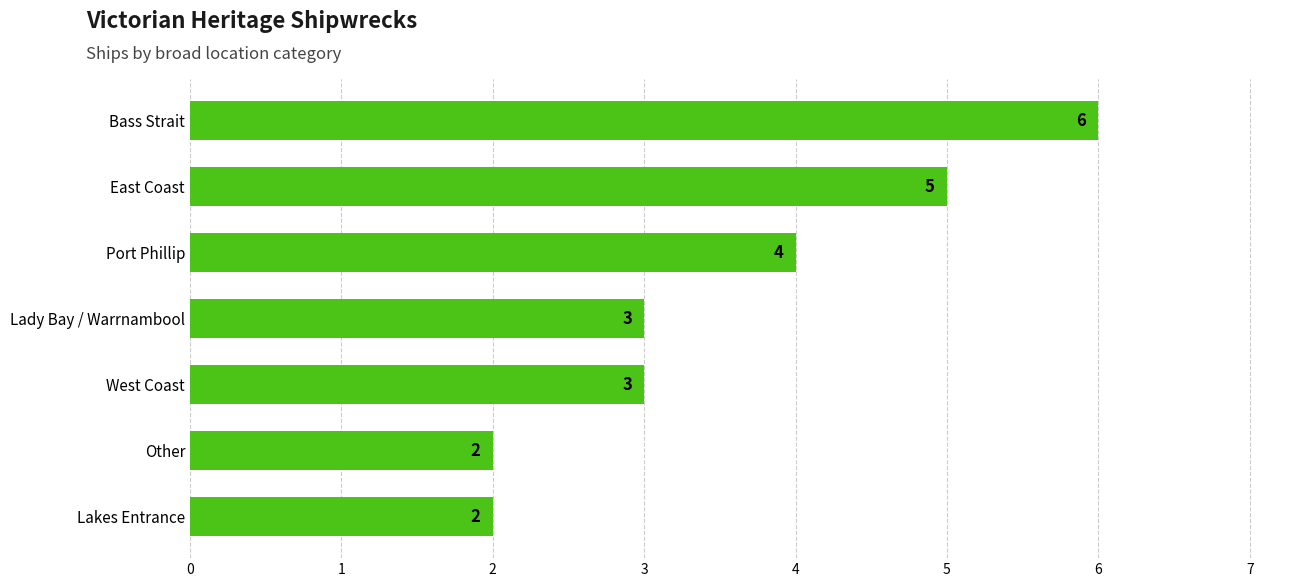

Which label corresponds to the largest value in the chart?

Bass Strait